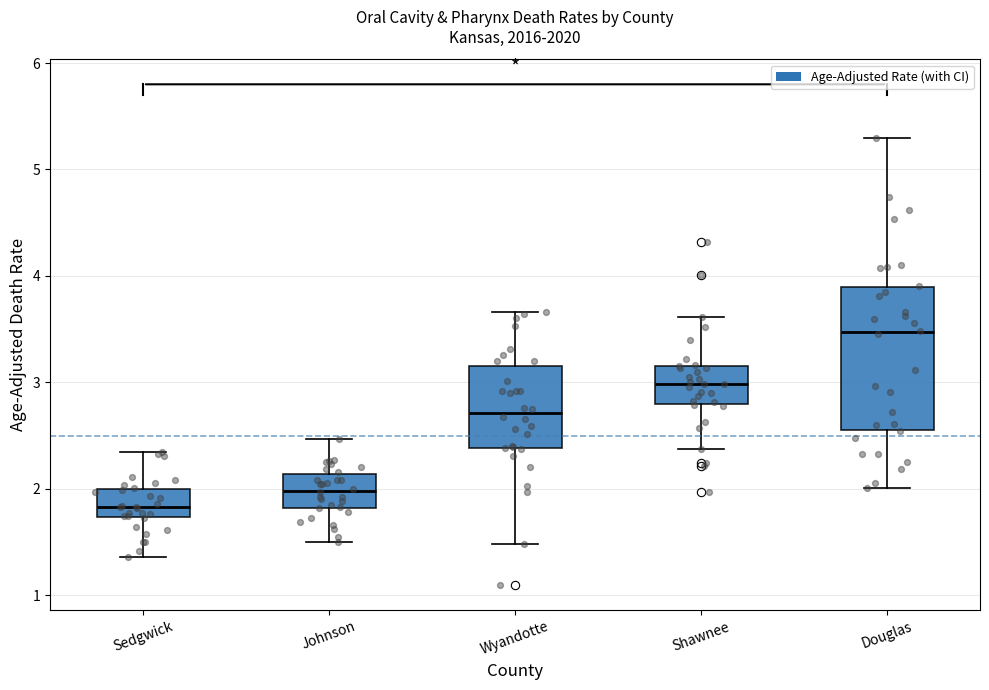

Which box's median line is the highest?

Douglas